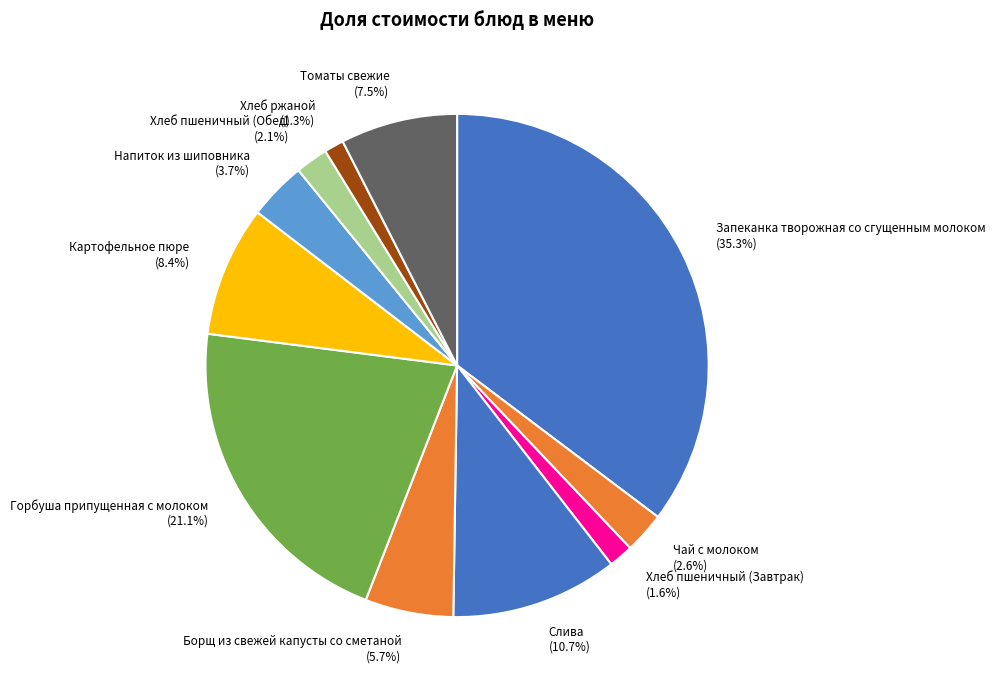

What is the ratio of the value at Томаты свежие to the value at Хлеб пшеничный (Обед)?

3.6